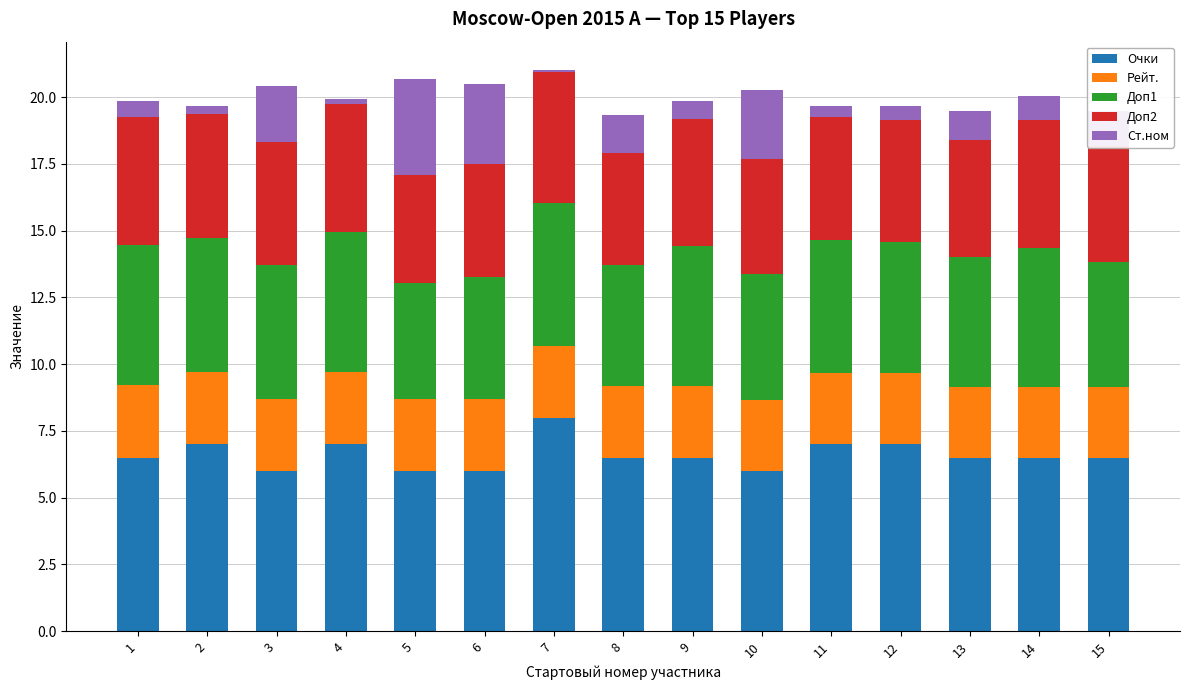

What is the lowest value of the Очки series?

6.0